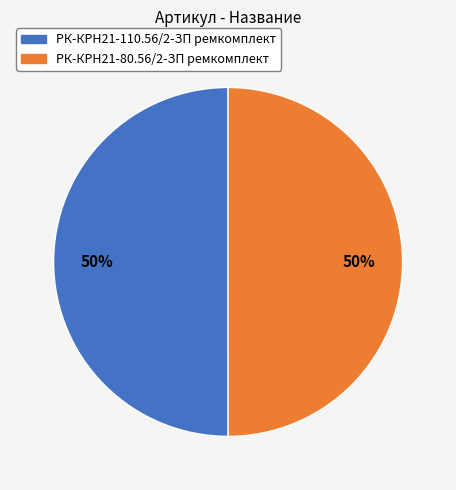

Is it true that РК-КРН21-80.56/2-ЗП ремкомплект is 56% of the pie?

False